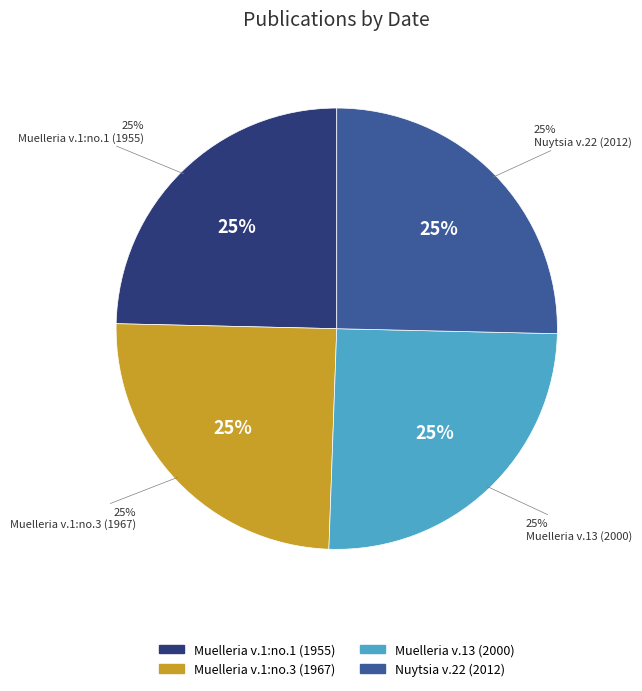

What percentage is the Nuytsia v.22 (2012) slice, to the nearest percent?

25%